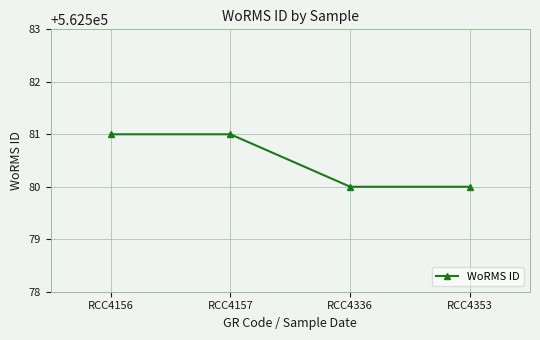

True or false: there are more than 1 points higher than both neighbors.

False